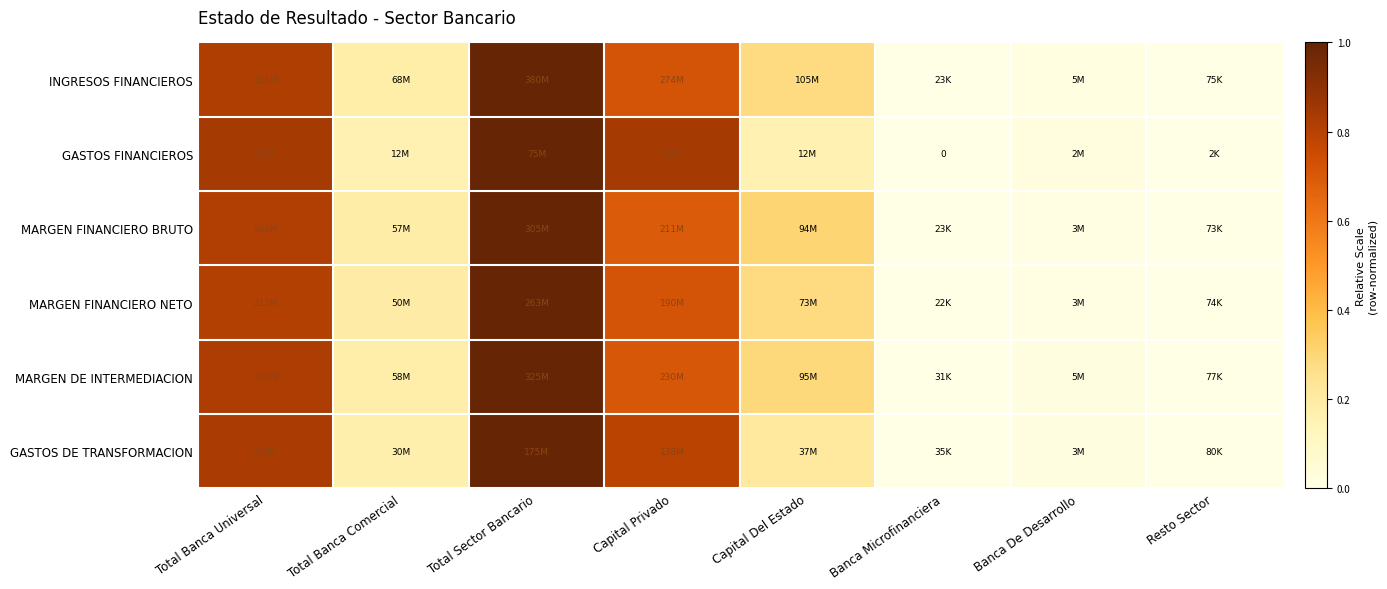

What is the greatest value displayed?

1.0